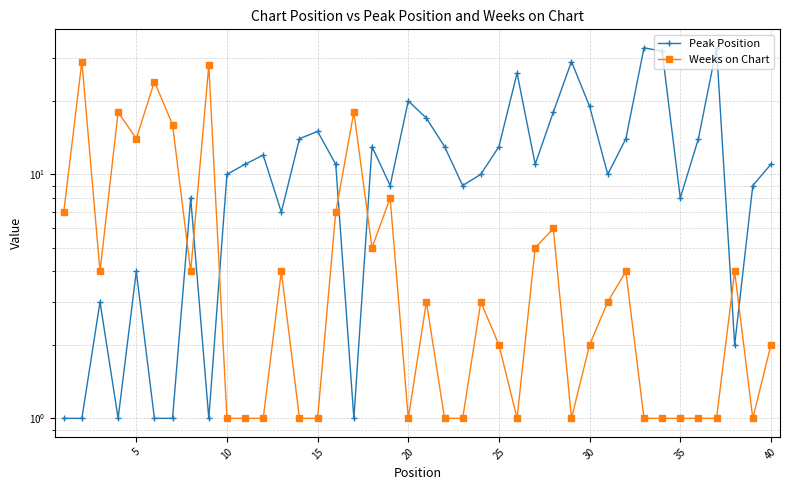

Which series has the largest range (max minus min)?

Peak Position